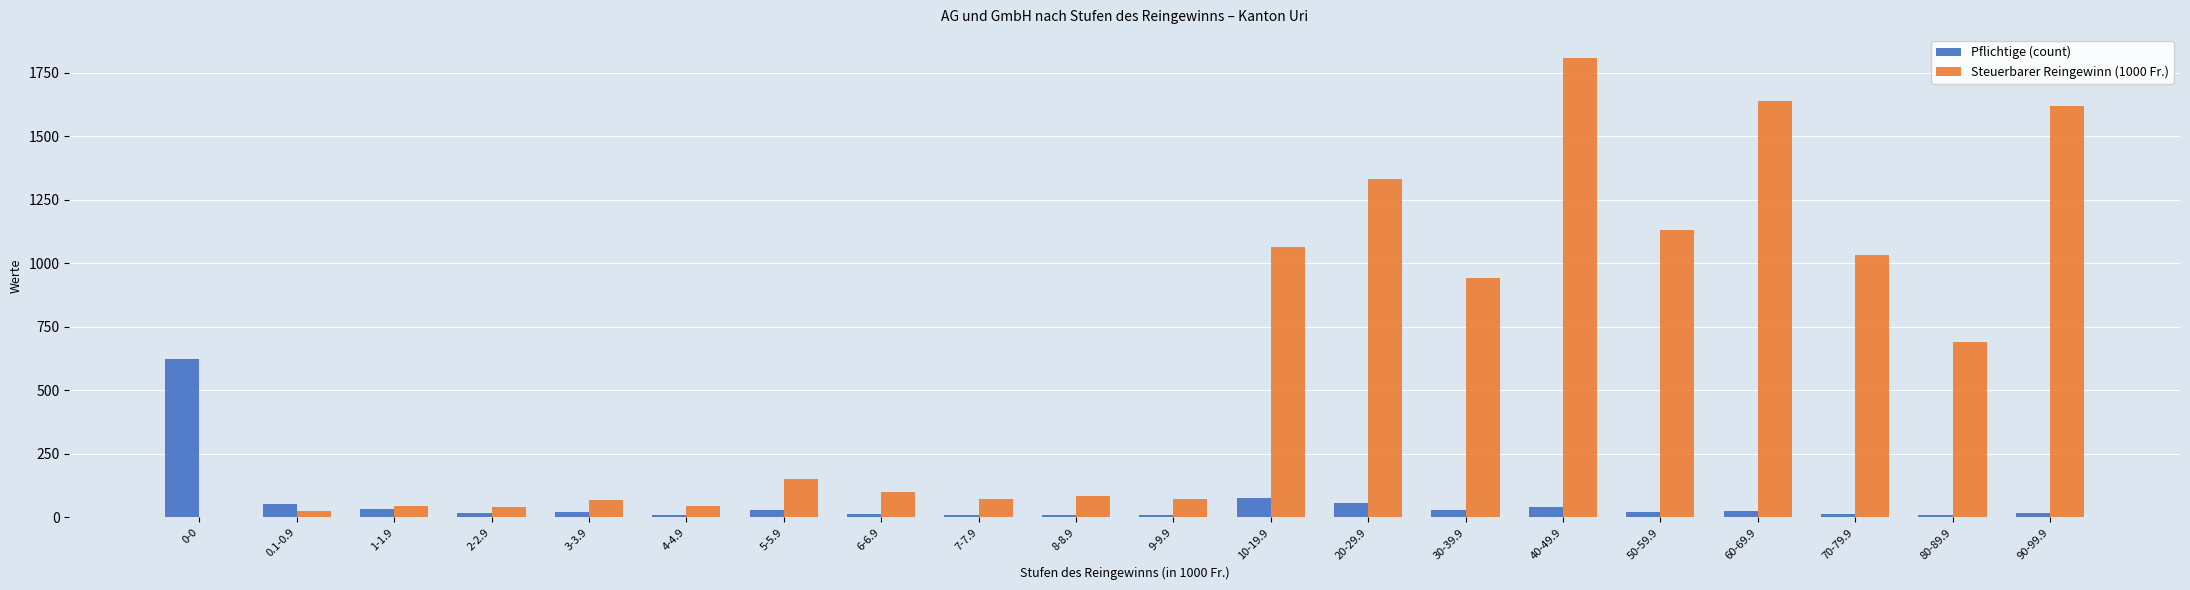

What is the greatest value displayed?

1808.5